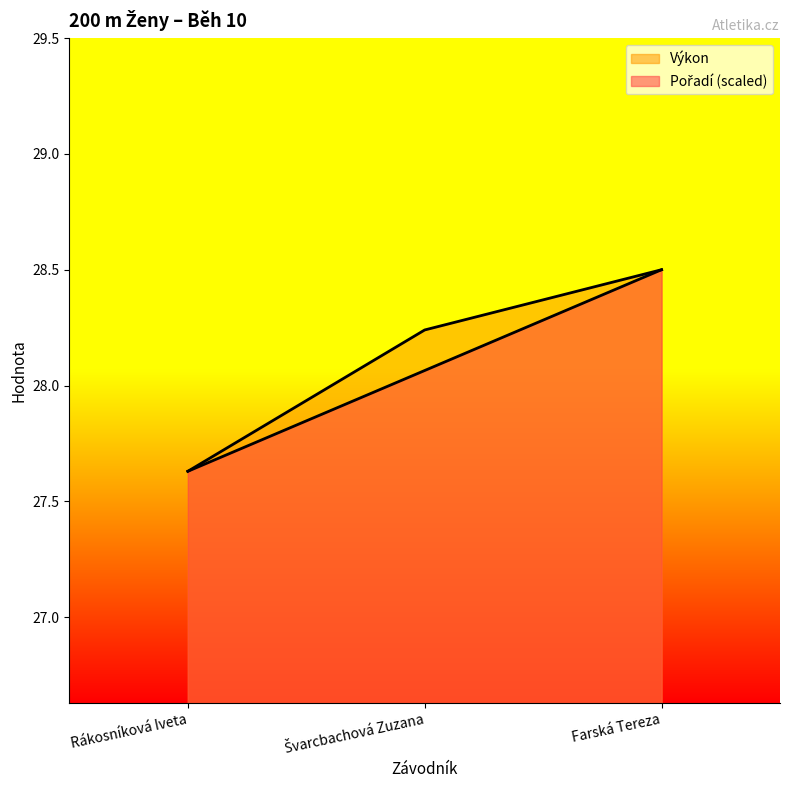

Reading right to left, list all the values displayed in this chart.

Pořadí: Farská Tereza=28.5	Švarcbachová Zuzana=28.1	Rákosníková Iveta=27.6
Výkon: Farská Tereza=28.5	Švarcbachová Zuzana=28.2	Rákosníková Iveta=27.6